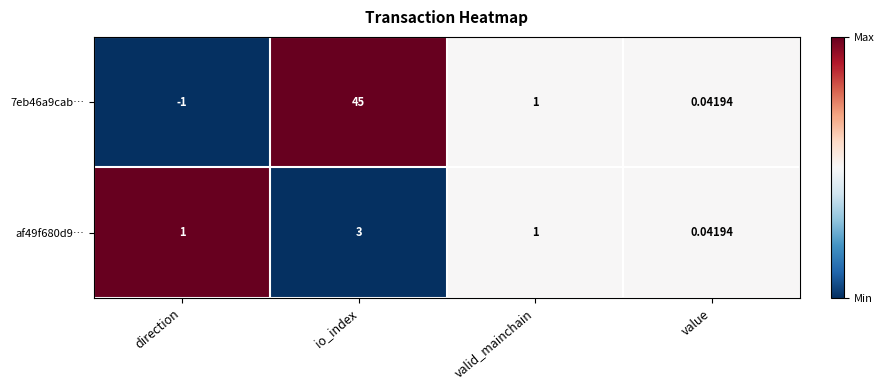

At which category does the chart reach its minimum across all series?

direction